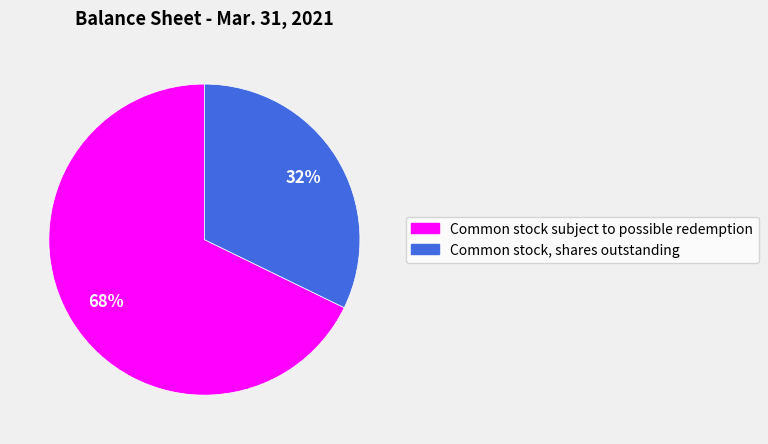

How many segments does this pie chart have?

2